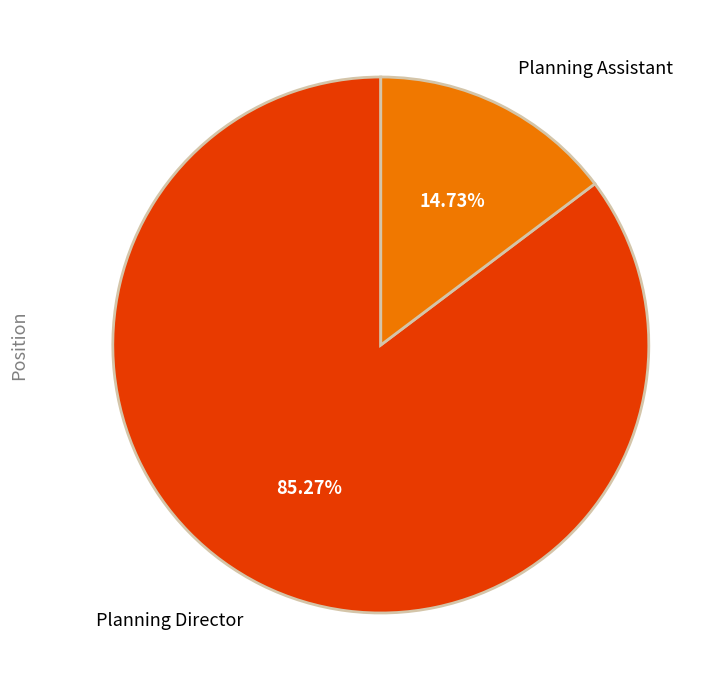

The Planning Director slice represents 79% of the pie. True or false?

False